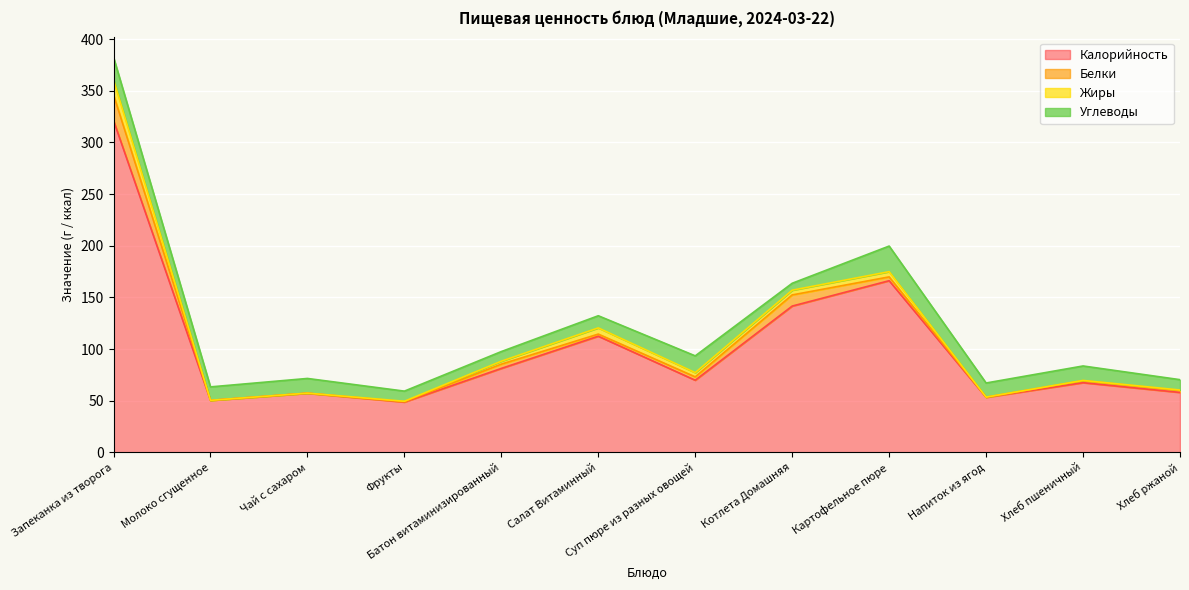

What are all the series names shown in the legend?

Калорийность, Белки, Жиры, Углеводы